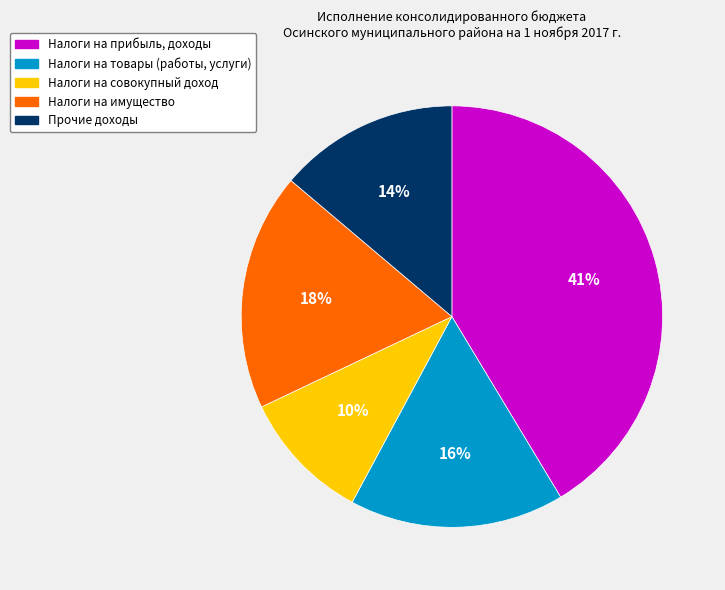

Does Налоги на товары (работы, услуги) account for over 50% of the chart?

No